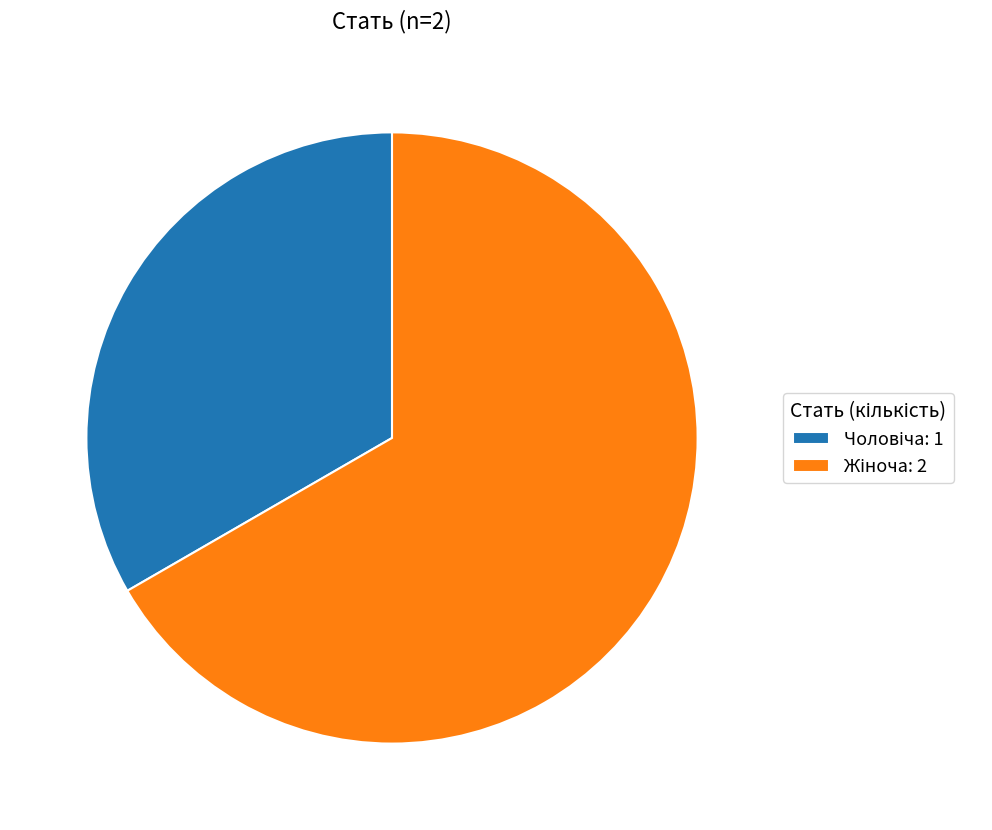

Is there a majority slice in this chart?

Yes